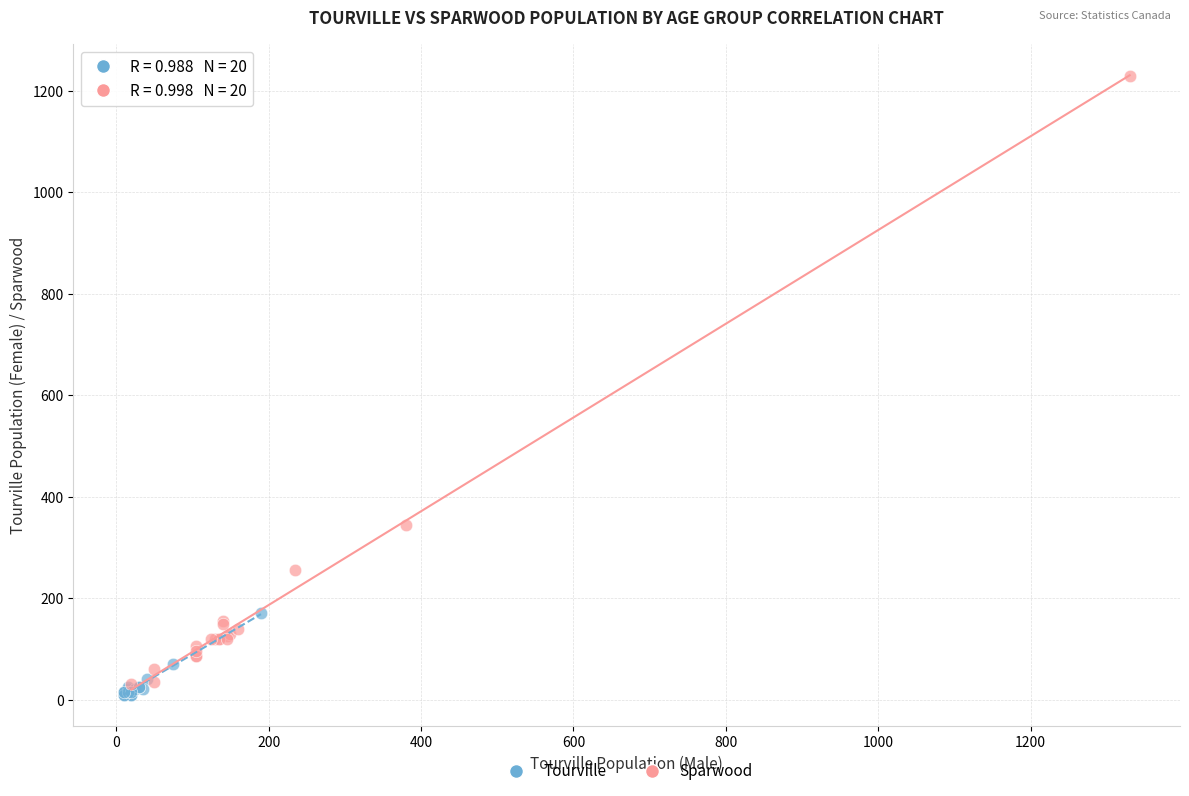

Which series contains the lowest Y value?

Tourville